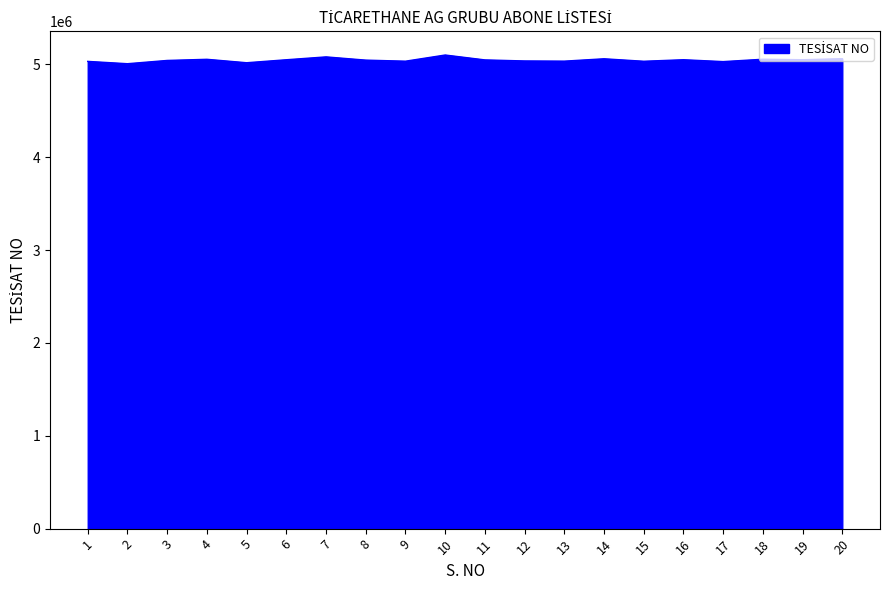

Is it true that the value at 4 is 7153756?

False